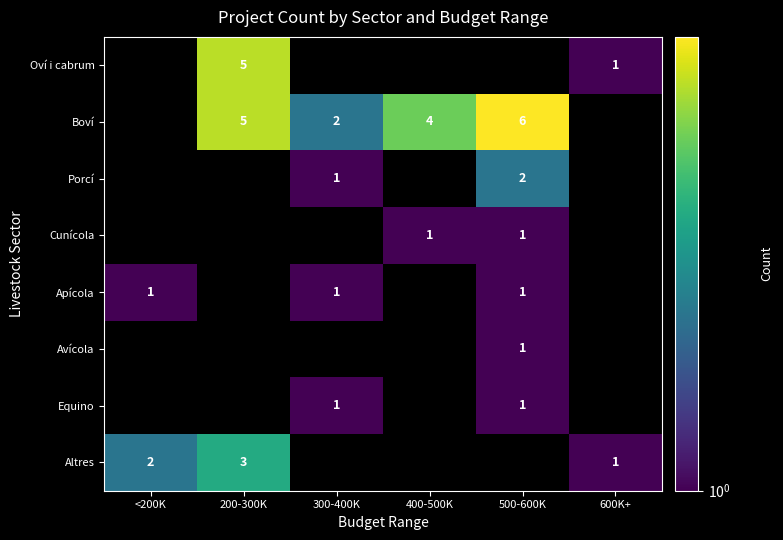

The Oví i cabrum series shows 5 at 200-300K. True or false?

True